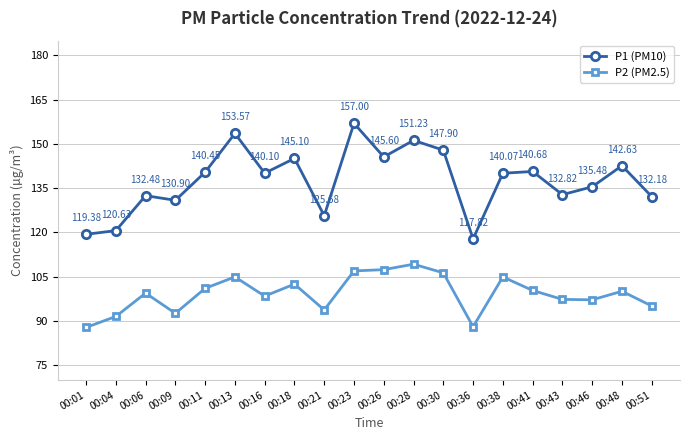

Which series has the largest range (max minus min)?

P1 (PM10)